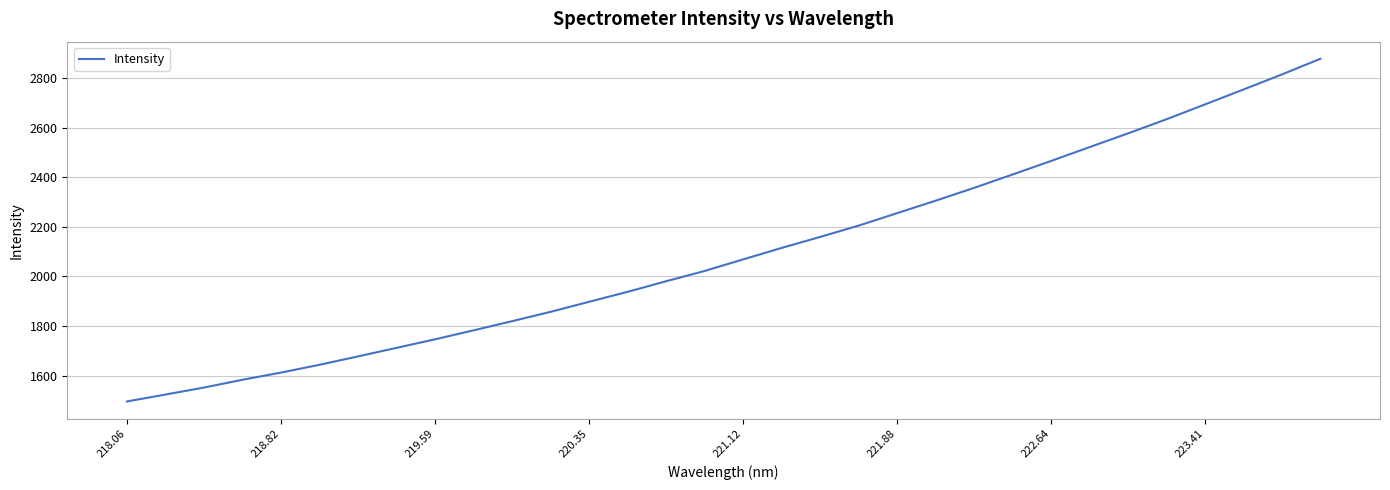

What is the maximum value shown in the chart?

2877.0